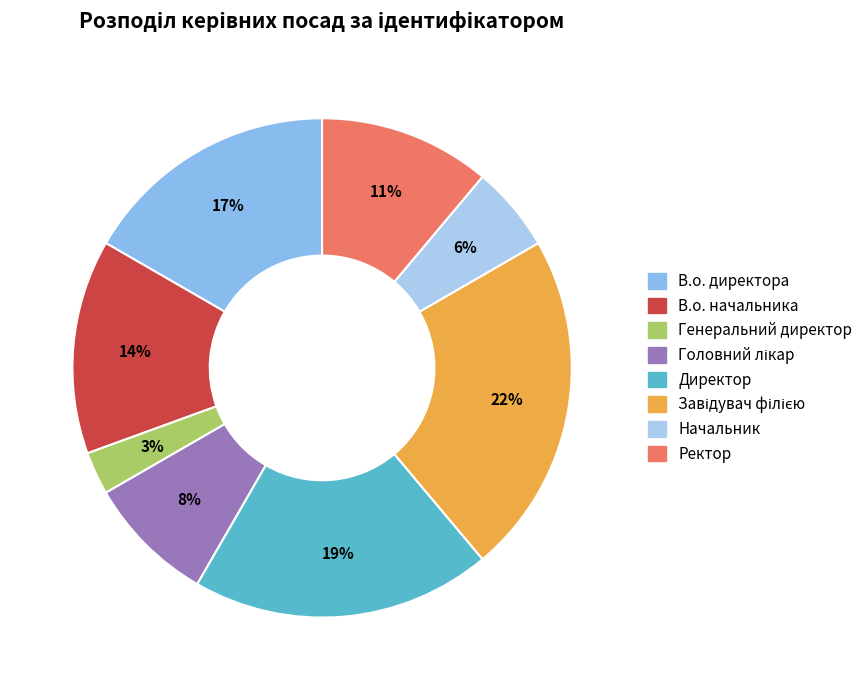

Is there any slice that represents more than half of the pie?

No